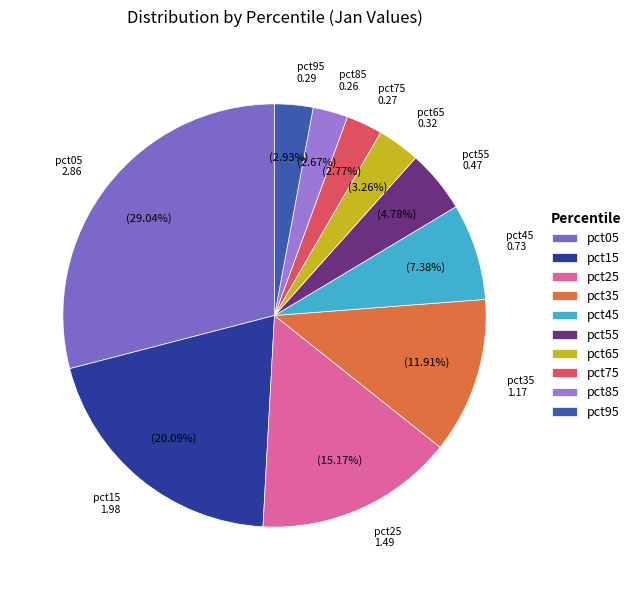

To the nearest percent, what percentage of the pie is pct55?

5%